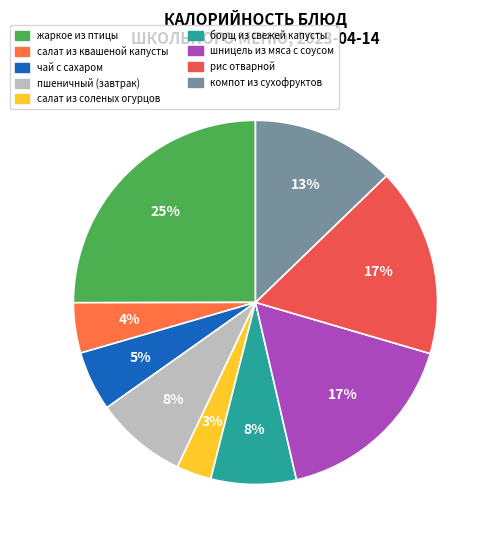

The жаркое из птицы slice represents 25% of the pie. True or false?

True